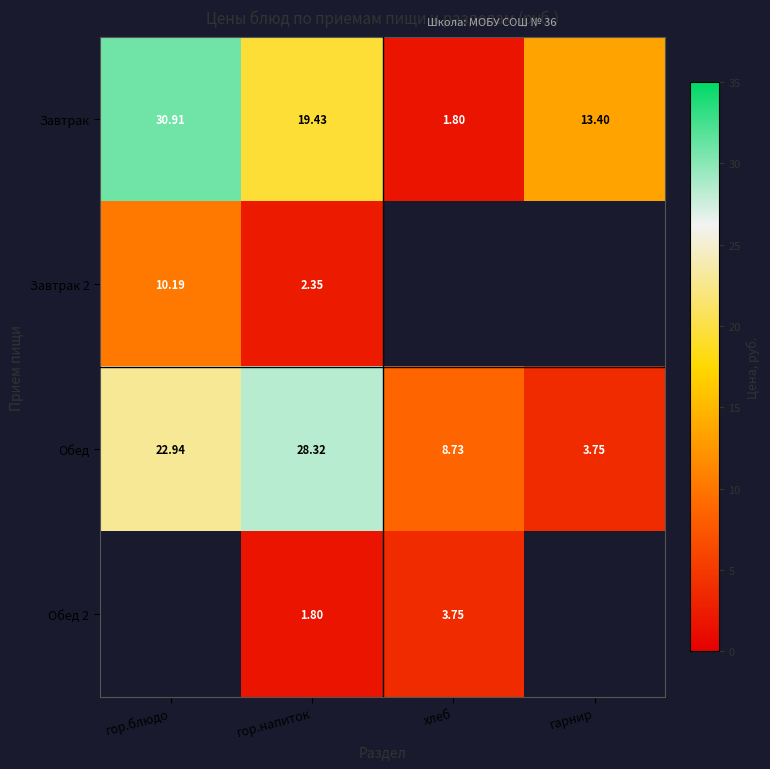

Which category has the highest value across all series?

гор.блюдо